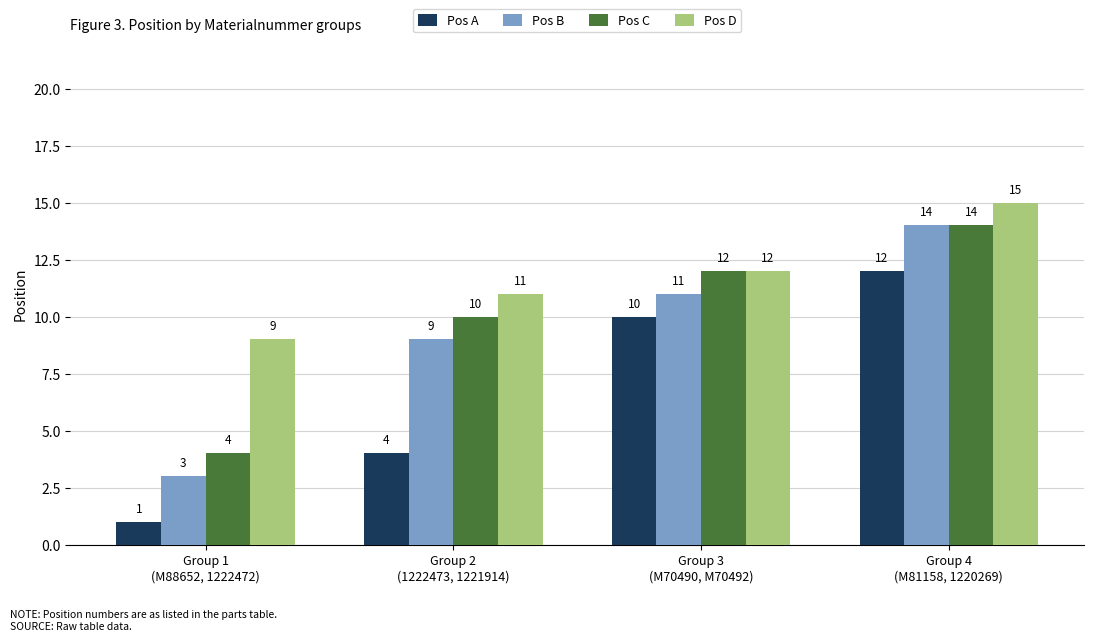

What is the sum of the Pos B values at Group 1
(M88652, 1222472) and Group 3
(M70490, M70492)?

14